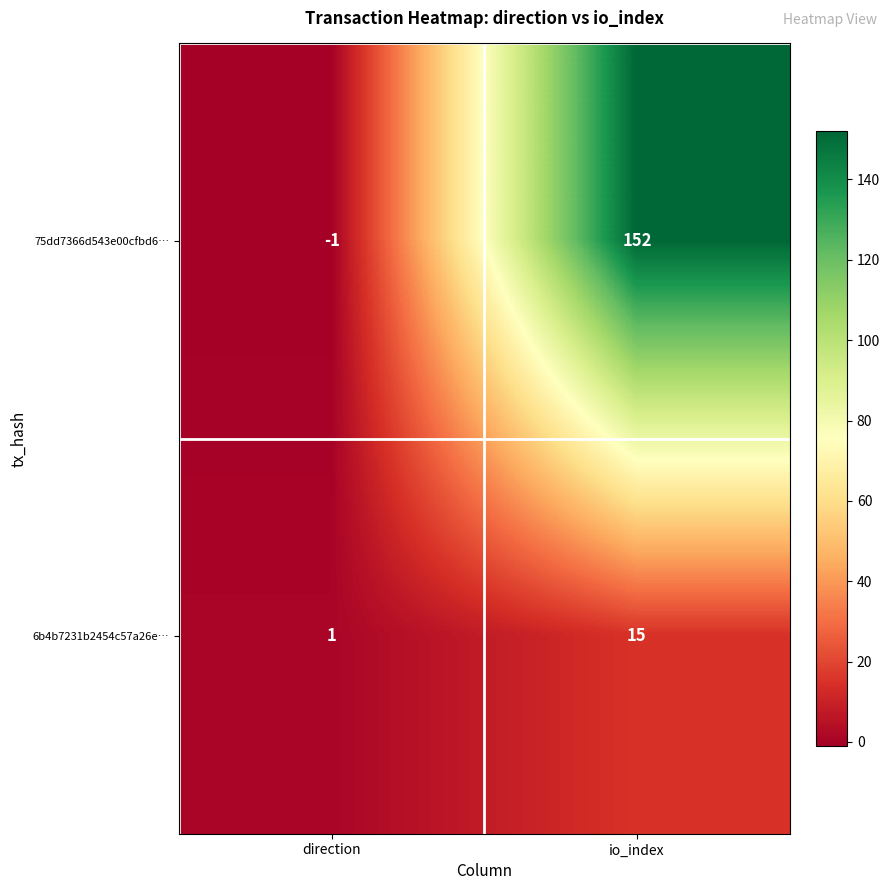

Which category has the highest value in the 6b4b7231b2454c57a26e… series?

io_index